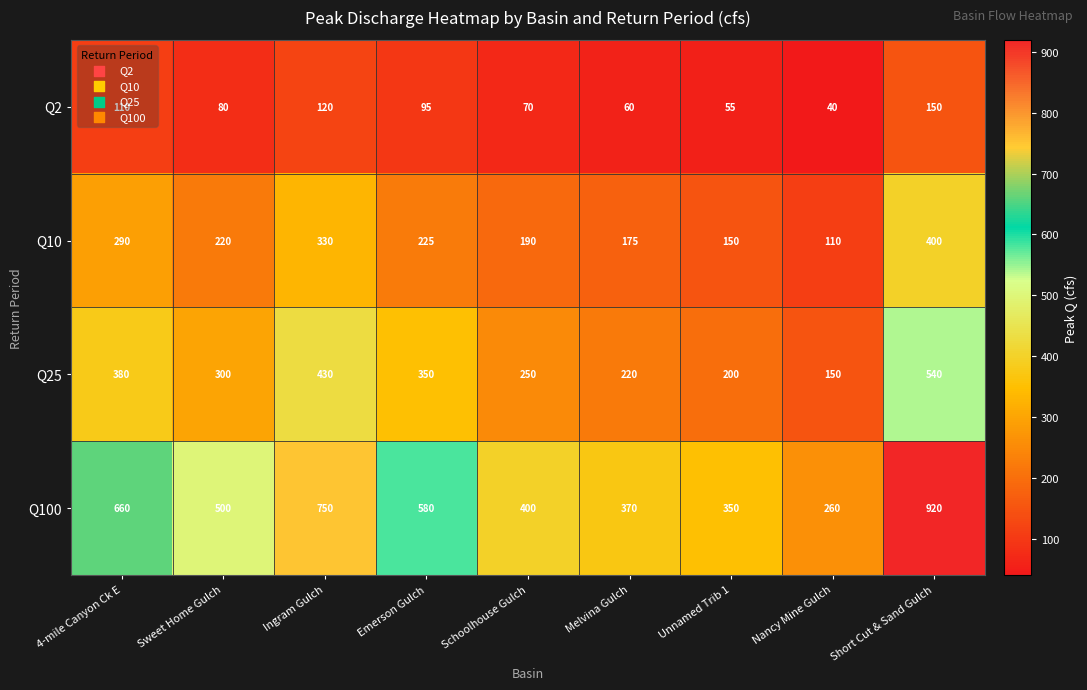

Which label corresponds to the largest value in the chart?

Short Cut & Sand Gulch